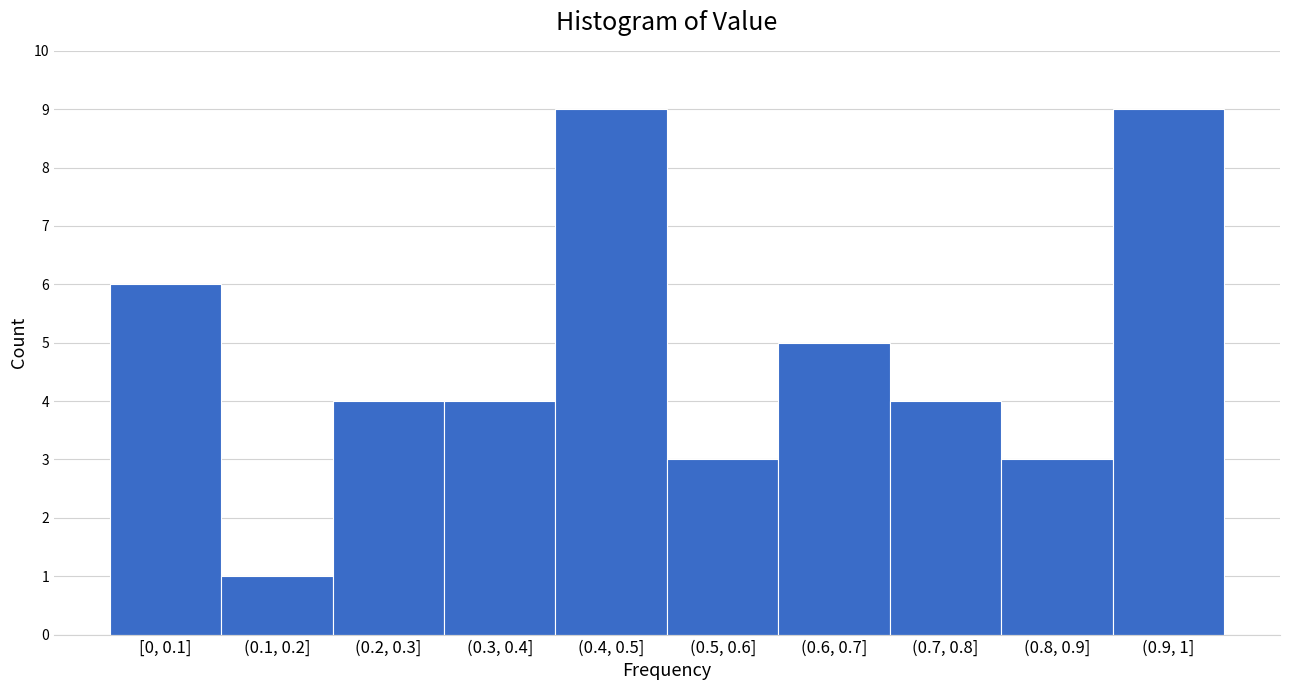

Reading left to right, what are all the values shown in this chart?

6	1	4	4	9	3	5	4	3	9